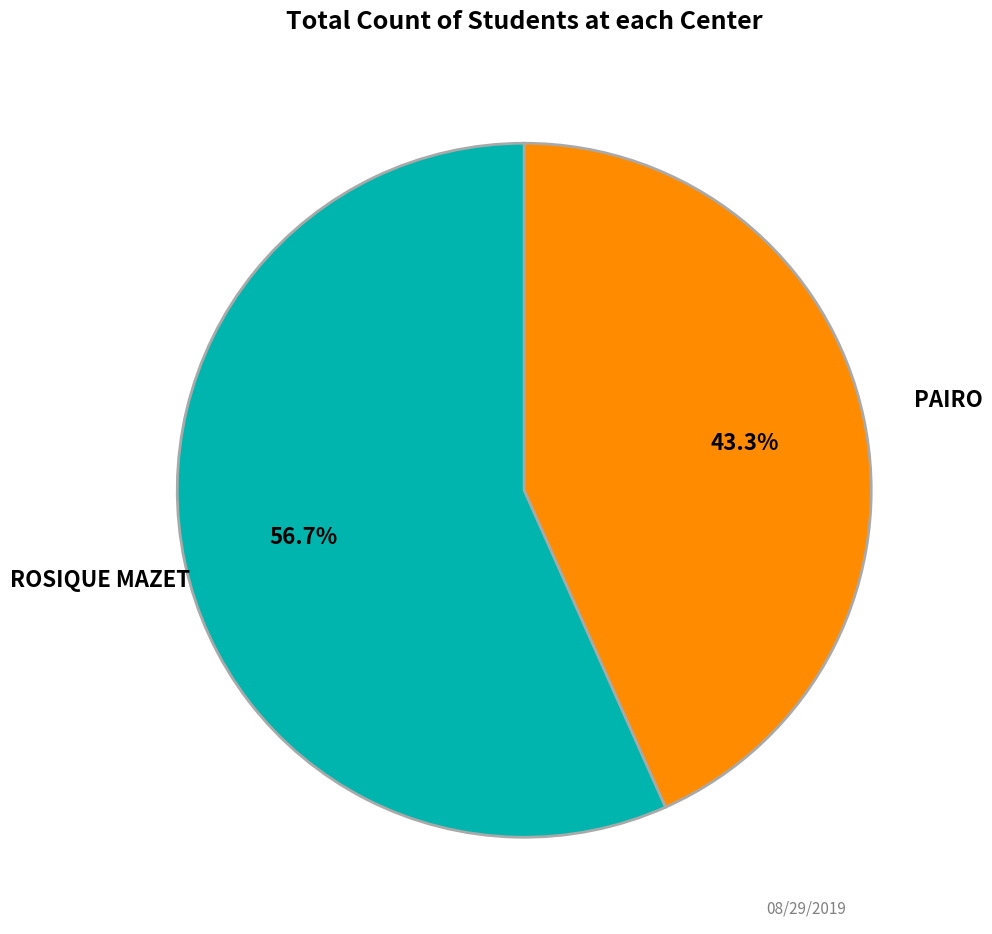

Is there a majority slice in this chart?

Yes